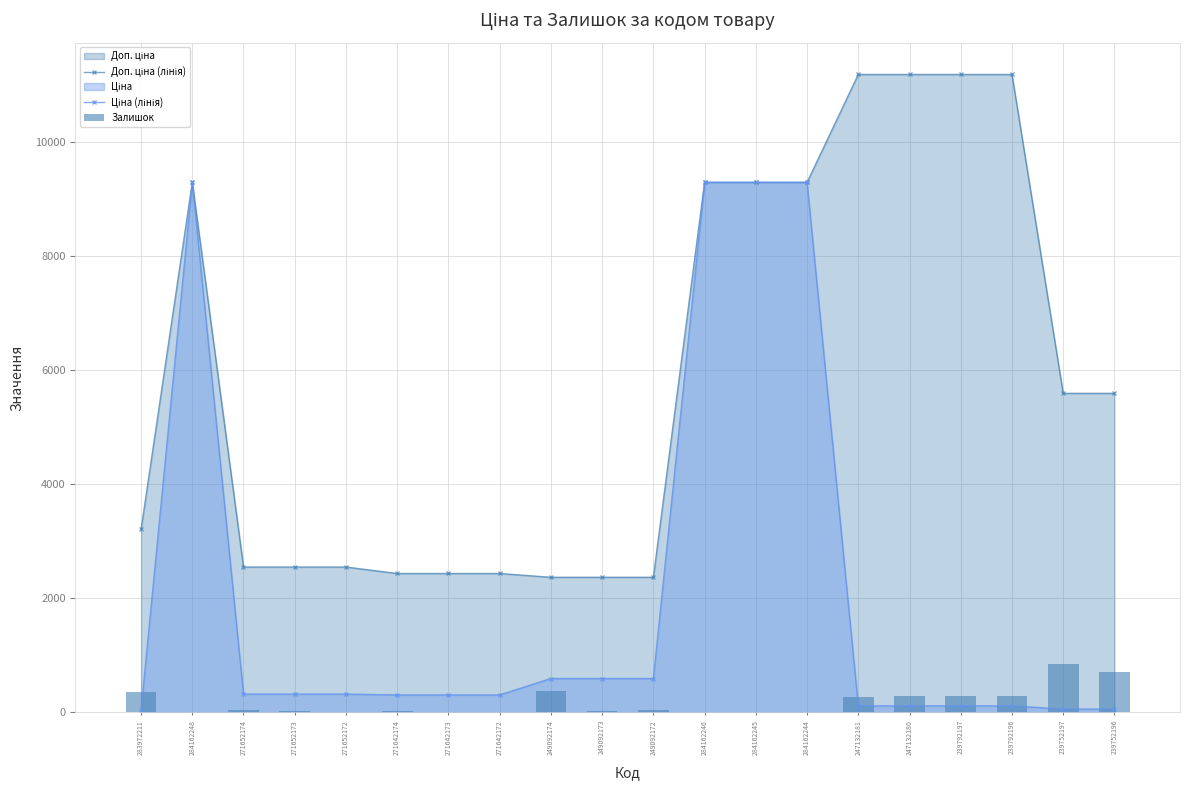

What is the average value of the Ціна (лінія) series?

2069.8